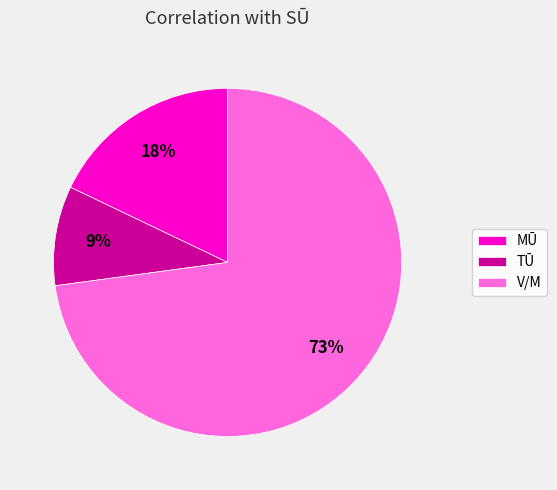

Does any single category account for the majority?

Yes